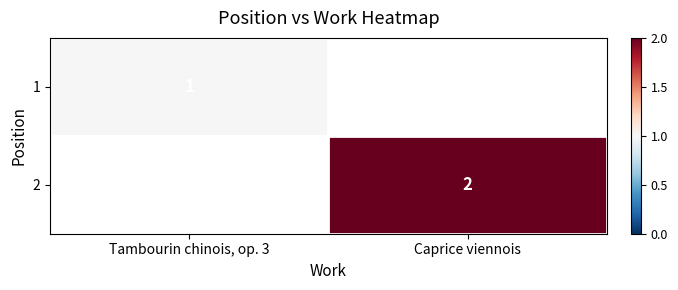

The value of 1 at Tambourin chinois, op. 3 is 0.2. True or false?

False